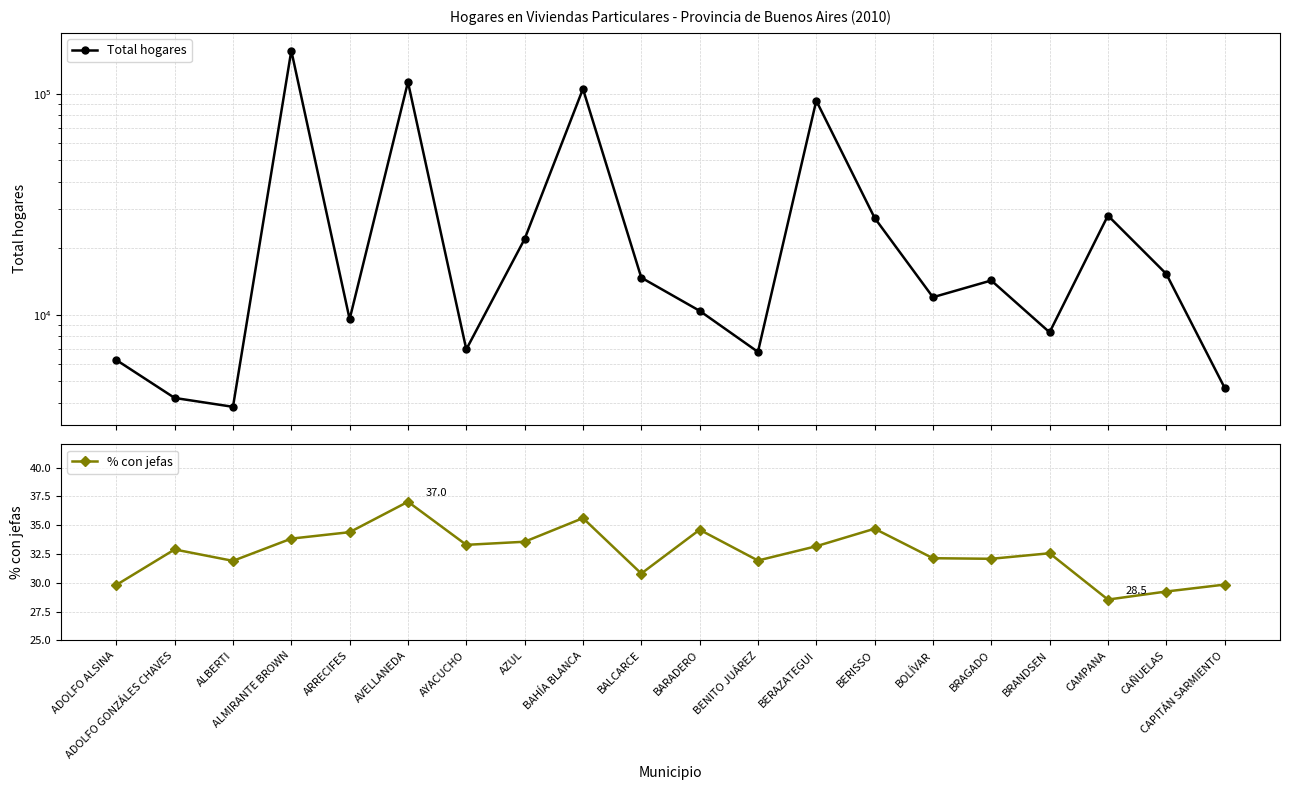

What is the sum of all % con jefas values?

651.9